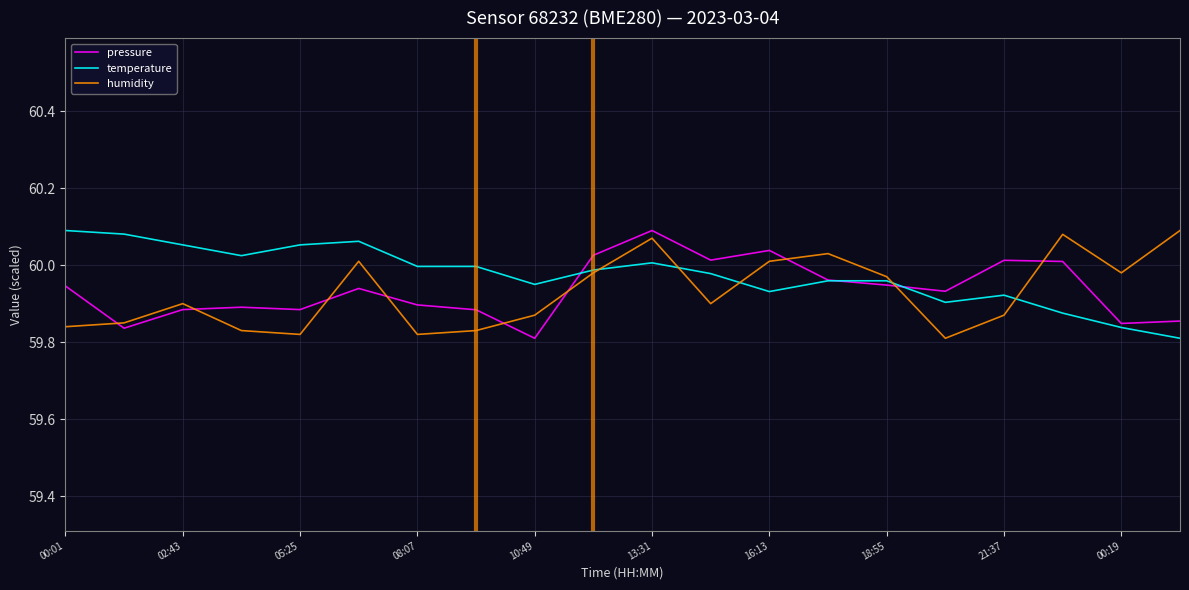

True or false: pressure and humidity intersect in this chart.

True